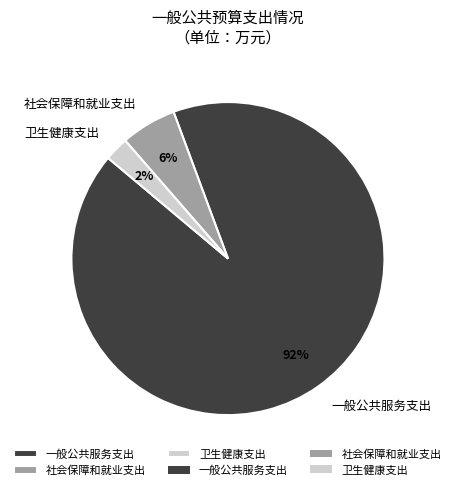

To the nearest percent, what is the average slice percentage?

33%